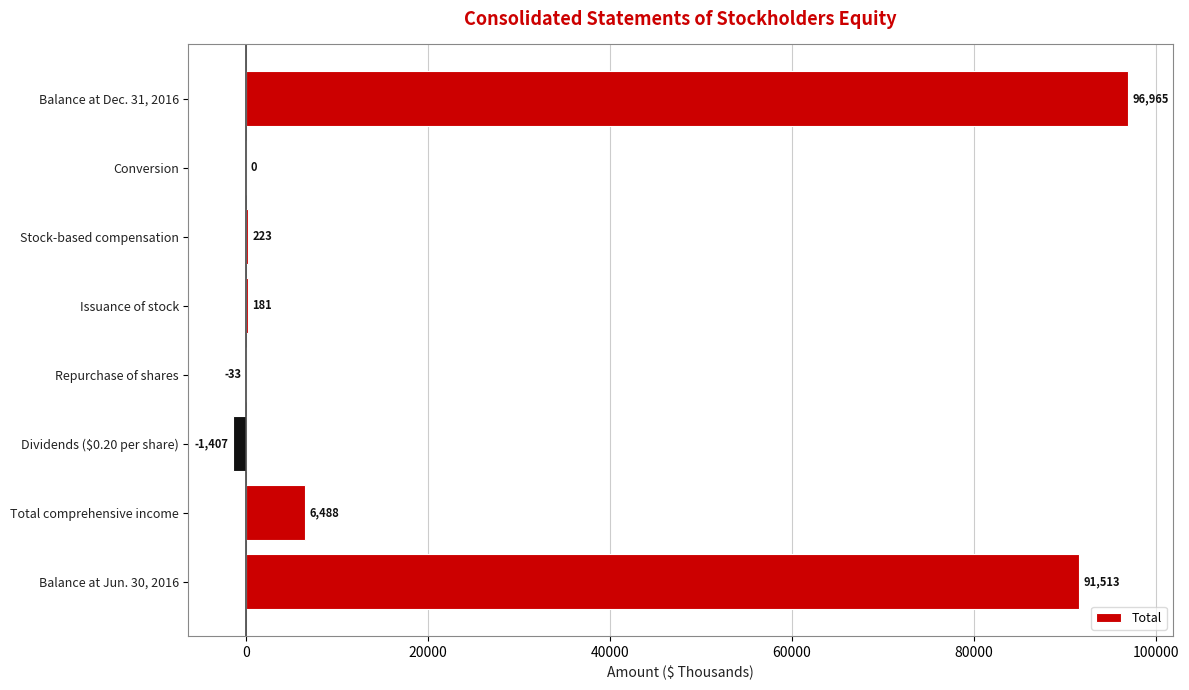

What is the ratio of the value at Issuance of stock to the value at Stock-based compensation?

0.8